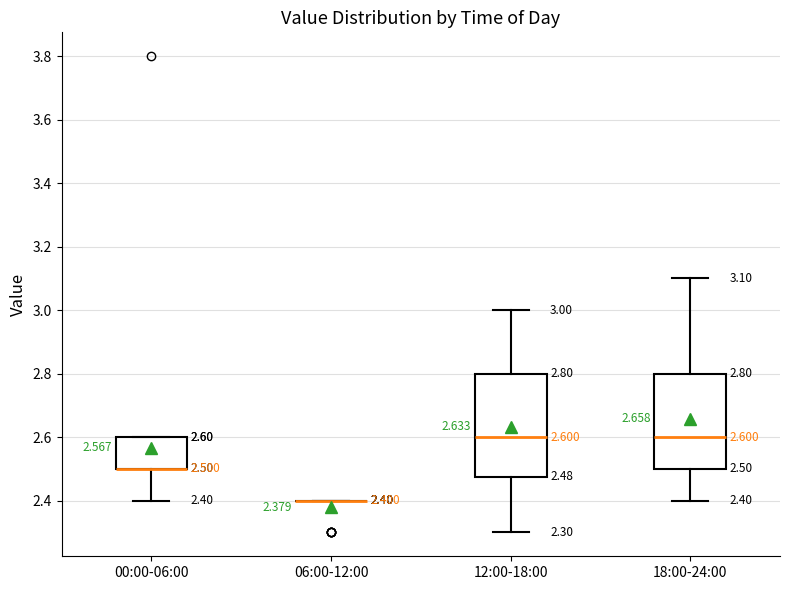

Which box is the tallest, from its lower edge to its upper edge?

12:00-18:00